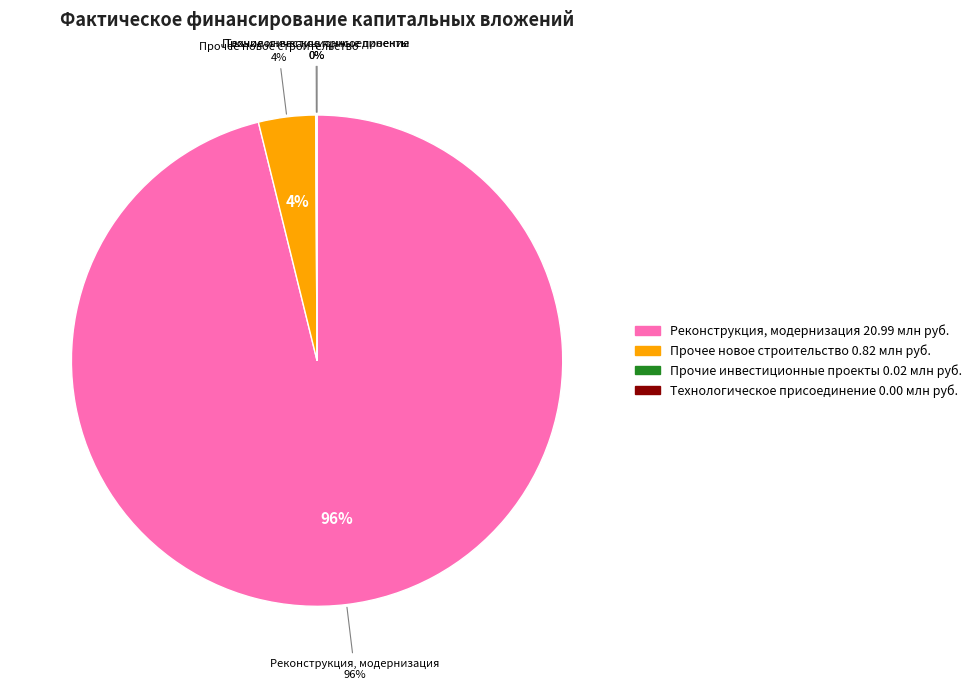

To the nearest percent, what is the difference between the largest and smallest slice percentages?

96%